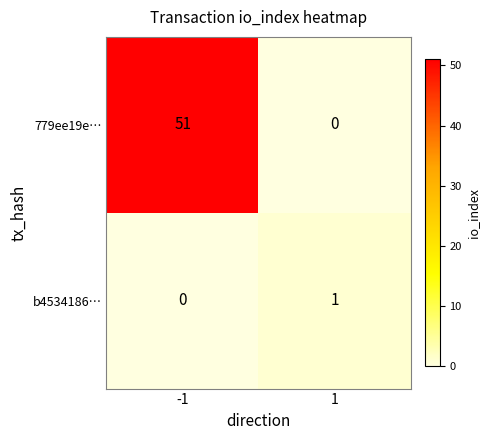

Reading left to right, transcribe all the data shown in this chart.

779ee19e…: -1=51	1=0
b4534186…: -1=0	1=1